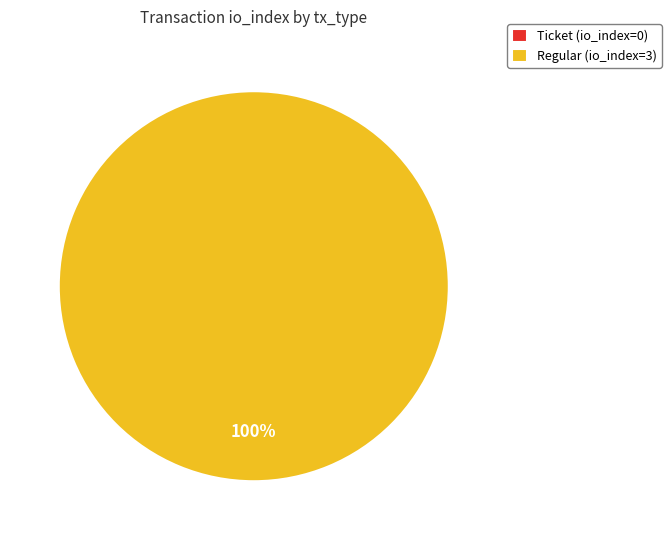

Does Regular account for over 50% of the chart?

Yes